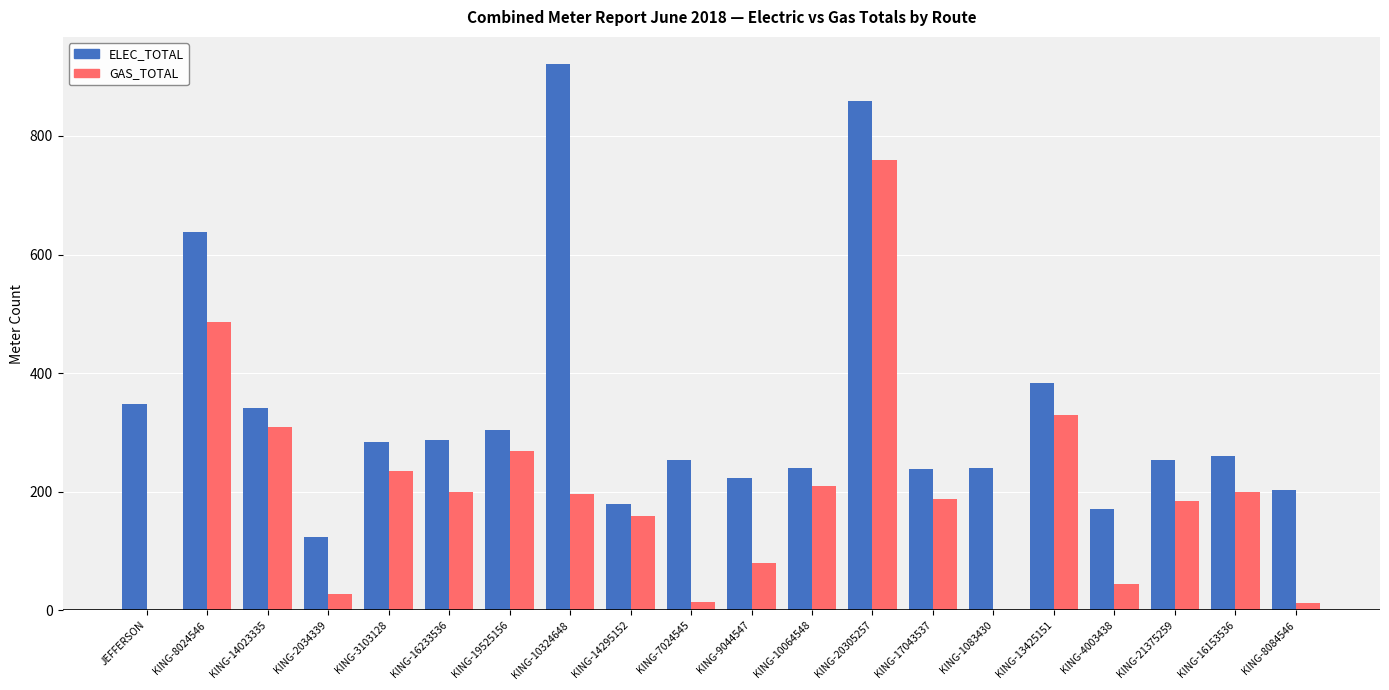

At which label does ELEC_TOTAL first exceed 261?

JEFFERSON